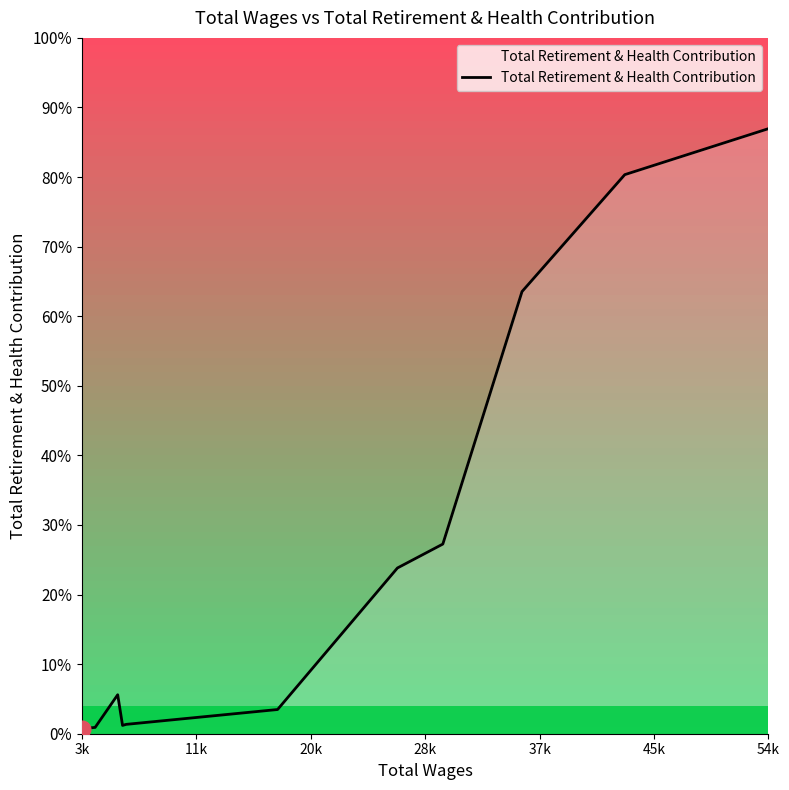

Is this an area chart (filled region under the line)?

Yes